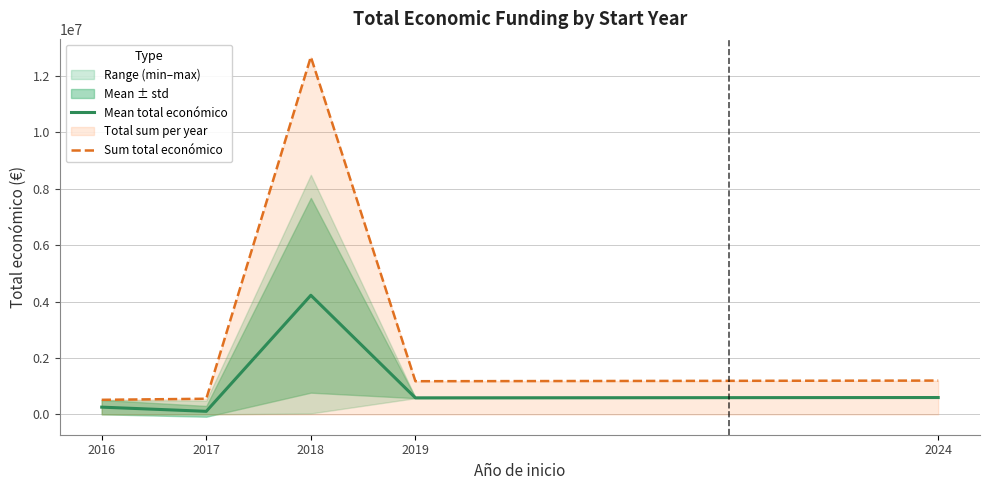

Reading right to left, extract all data points from this chart.

Mean total económico: 599963.5	588769.0	4220772.0	111247.8	259405.0
Sum total económico: 1199927.0	1177538.0	12662316.0	556239.0	518810.0